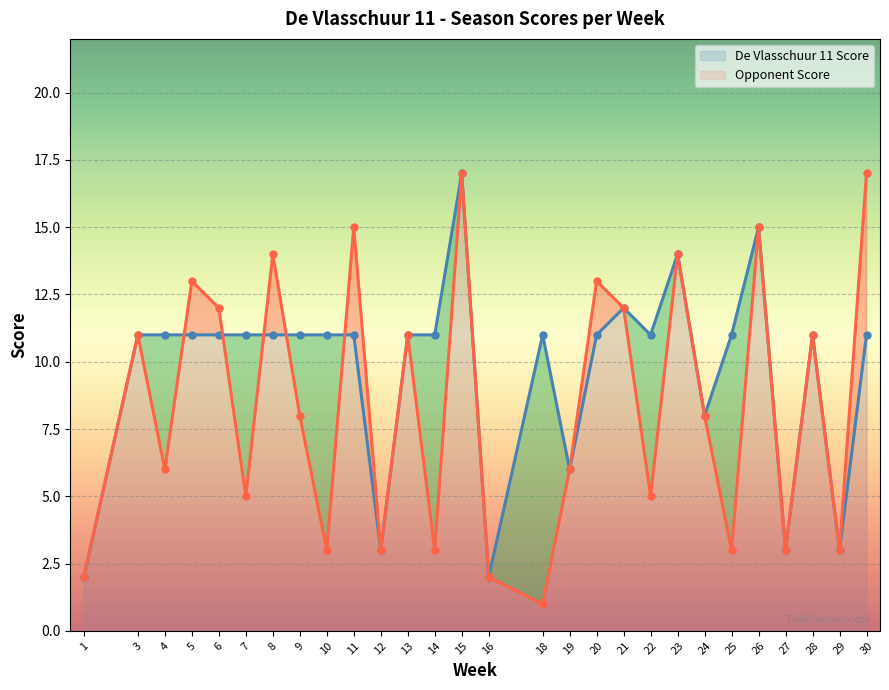

The value of Opponent Score at 23 is 6. True or false?

False